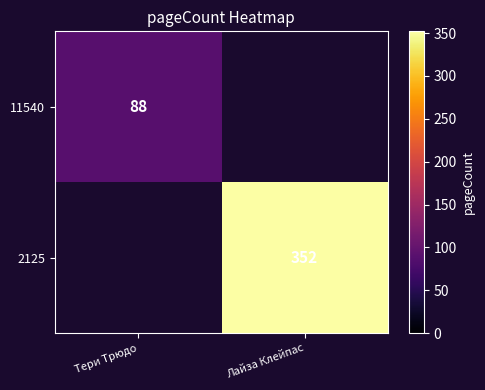

True or false: 11540 has a value of 135 at Тери Трюдо.

False